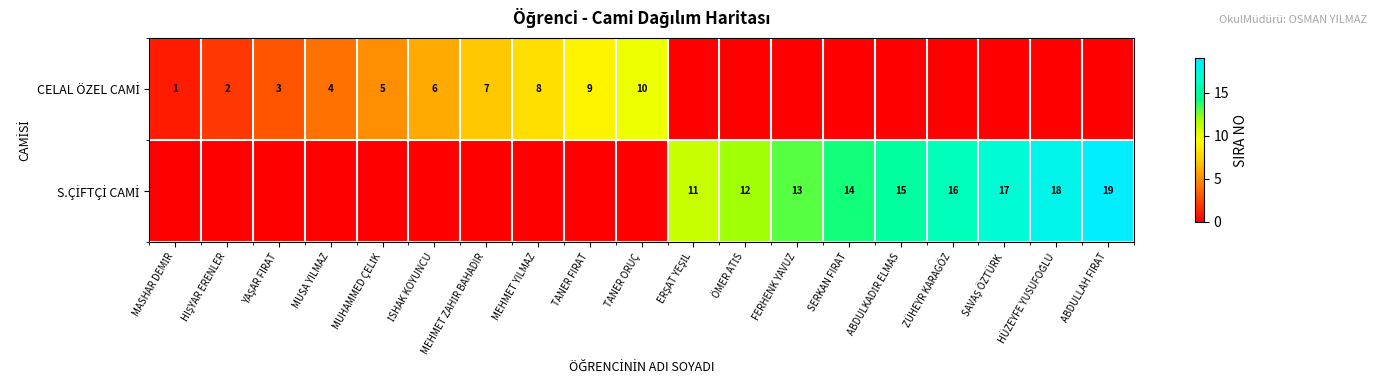

True or false: S.ÇİFTÇİ CAMİ has a value of 27 at HÜZEYFE YUSUFOĞLU.

False